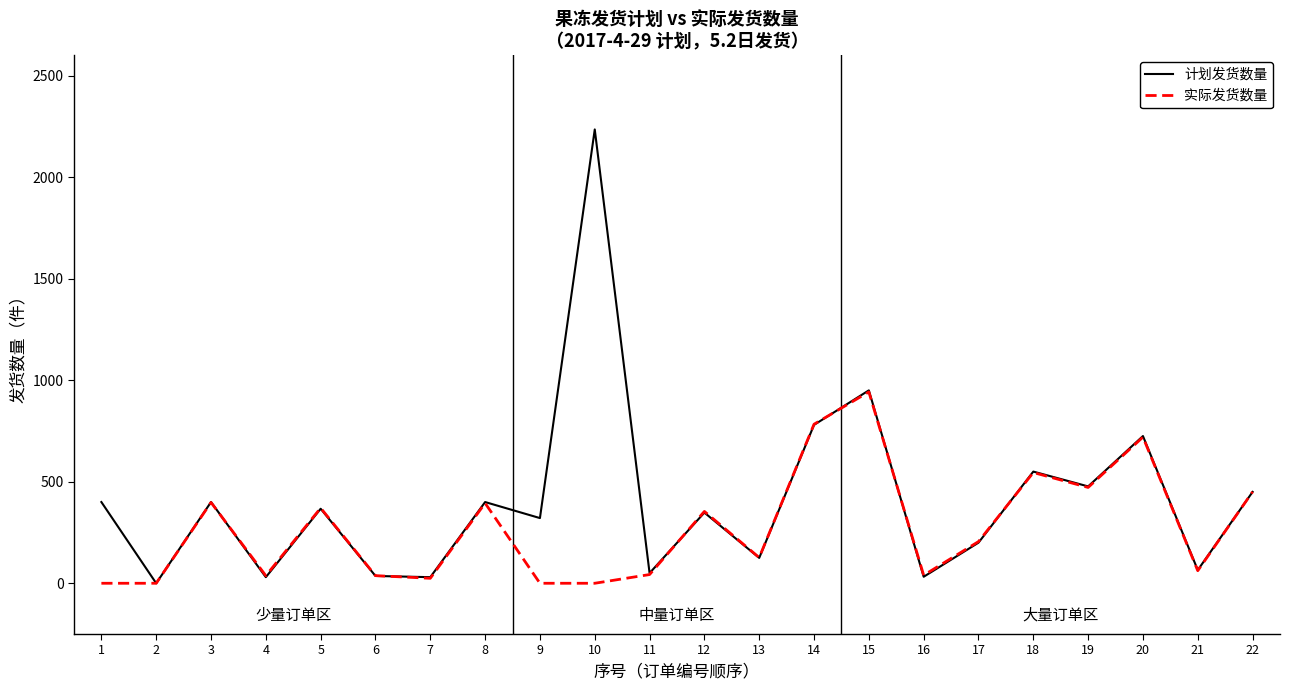

List the series in order of their overall mean, lowest first.

实际发货数量, 计划发货数量